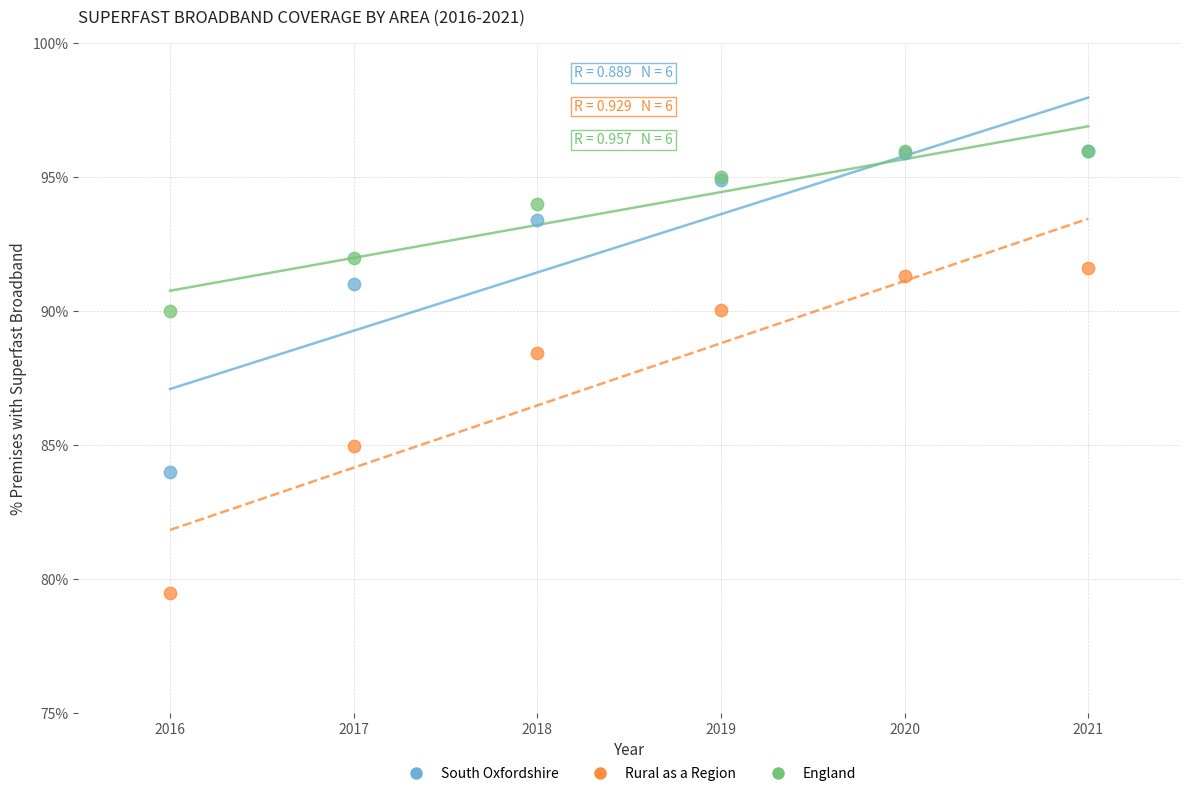

Across all series, what Y value is closest to 87?

88.4